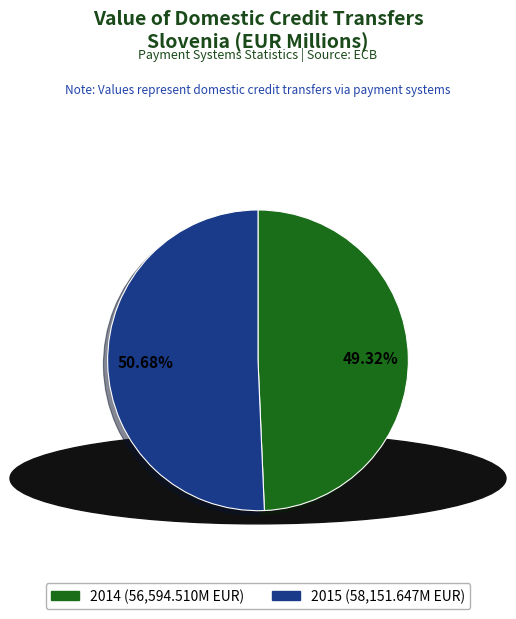

The 2015 slice represents 51% of the pie. True or false?

True